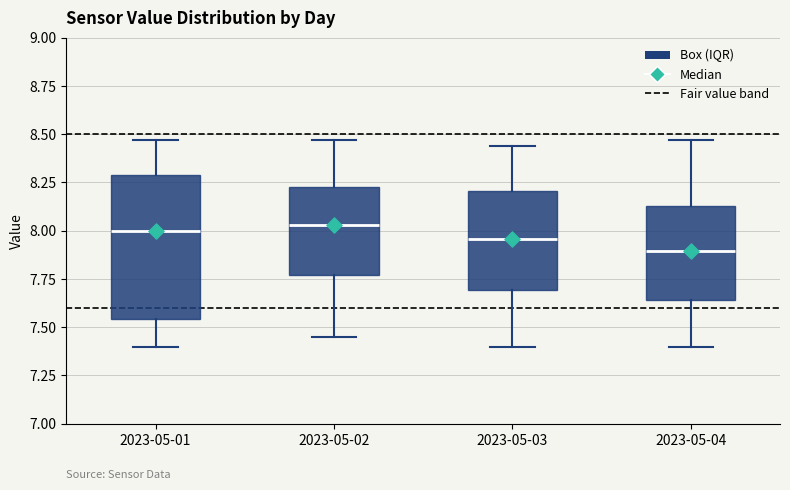

Reading left to right, transcribe this box plot: for each box, give where its median line is, the range the box spans, and where its two whiskers end, as read against the y-axis. The values are not printed on the chart, so give them approximately, as read against the axis.

2023-05-01: median 8.00, box 7.55 to 8.30, whiskers 7.40 to 8.45
2023-05-02: median 8.05, box 7.75 to 8.25, whiskers 7.45 to 8.45
2023-05-03: median 7.95, box 7.70 to 8.20, whiskers 7.40 to 8.45
2023-05-04: median 7.90, box 7.65 to 8.15, whiskers 7.40 to 8.45